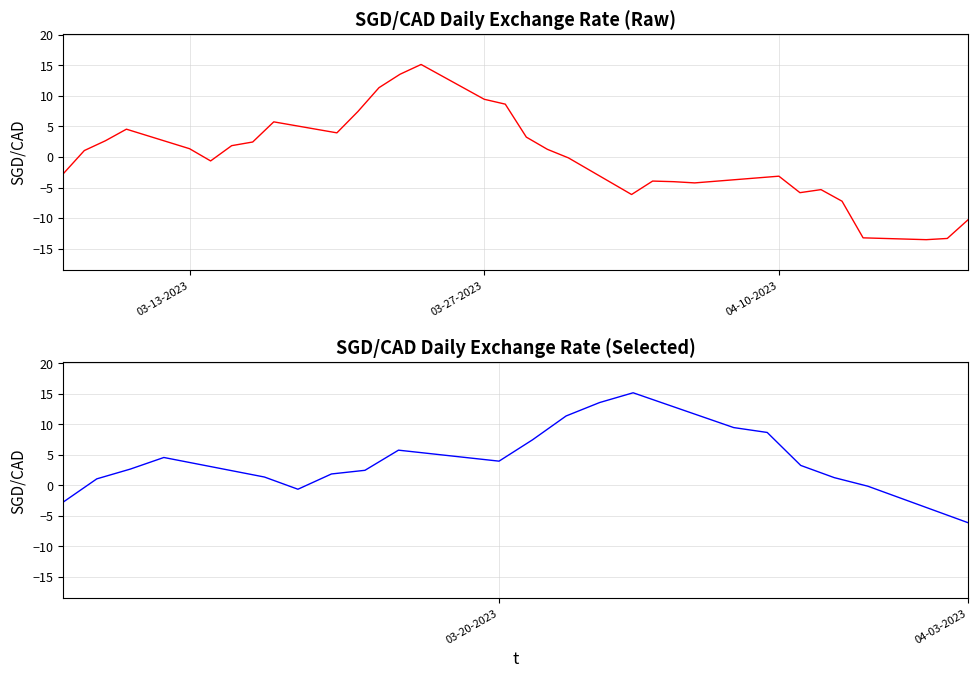

How many values exceed 1?

16